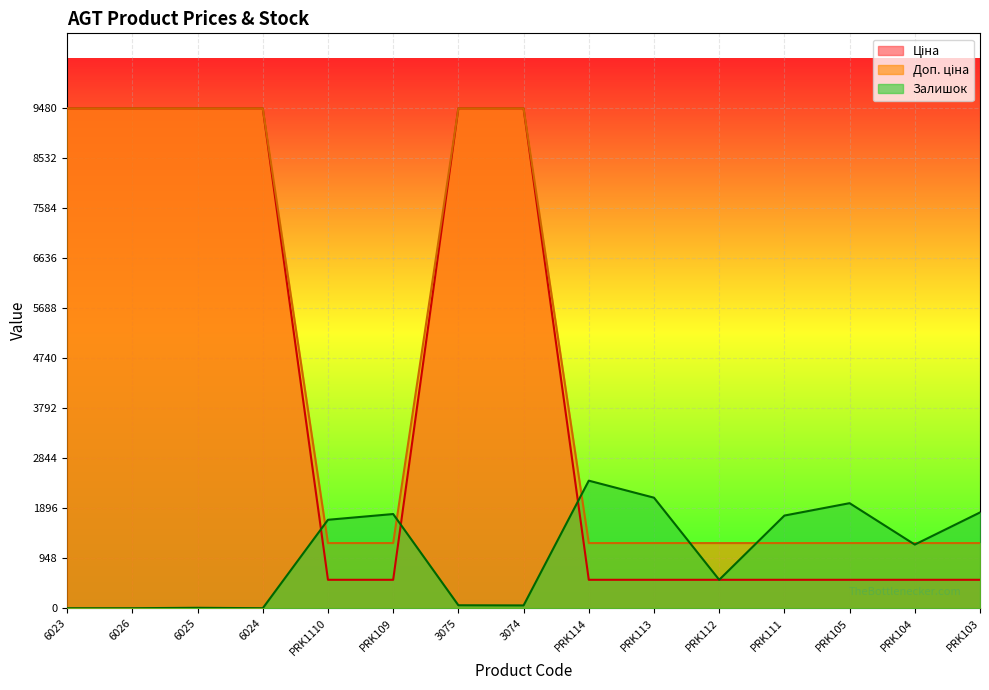

What is the sum of all Доп. ціна values?

67998.9